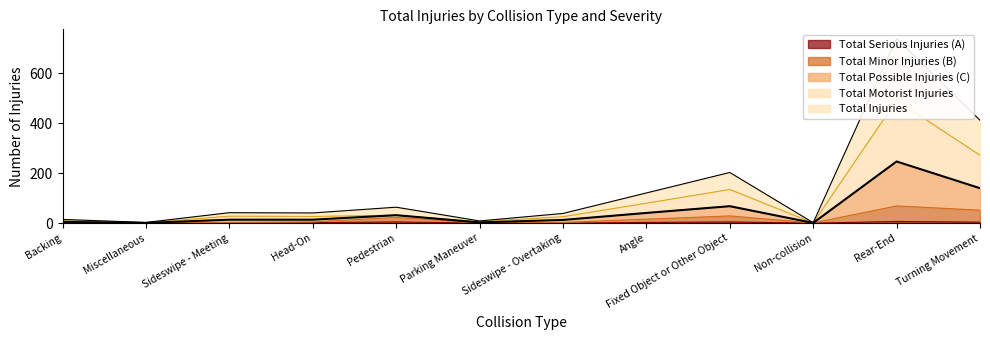

What is the difference between the maximum and minimum values?

246